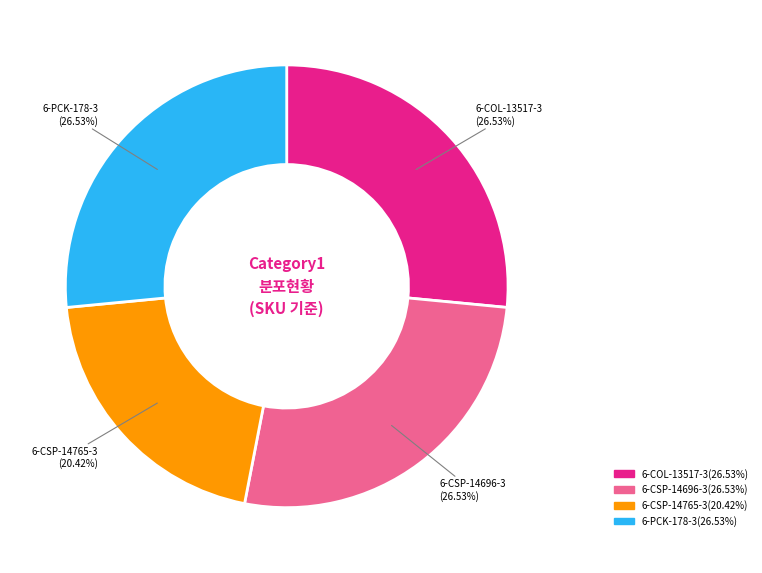

Is there a majority slice in this chart?

No